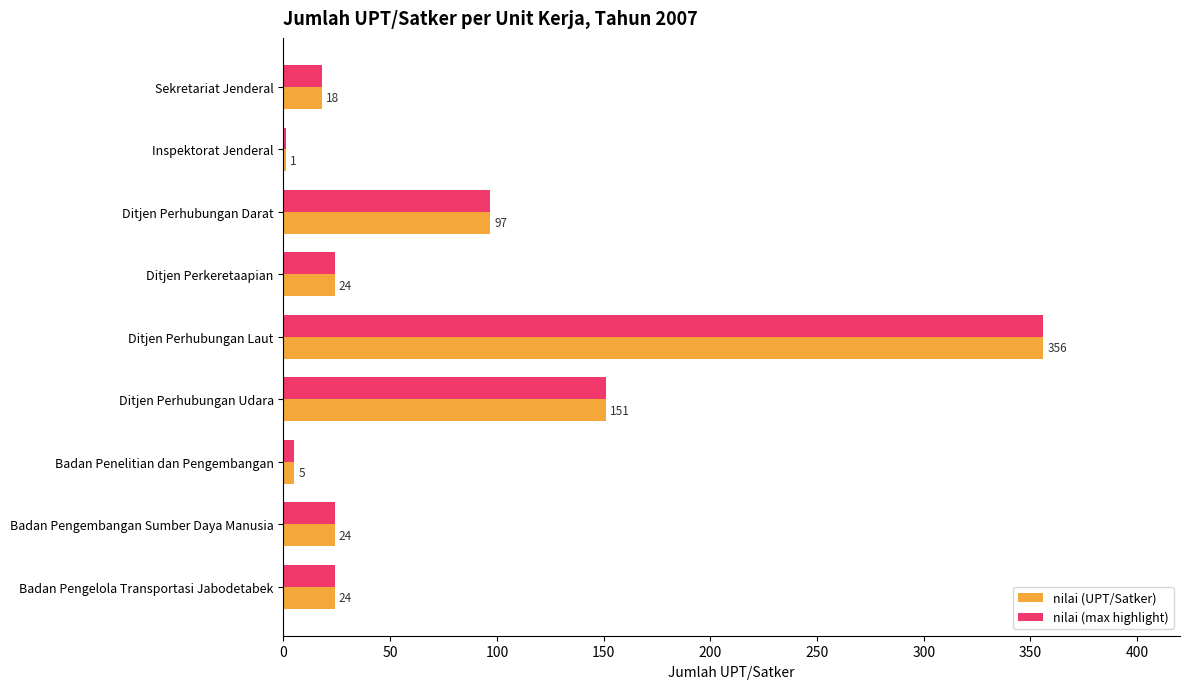

What is the average value of the nilai (max highlight) series?

78